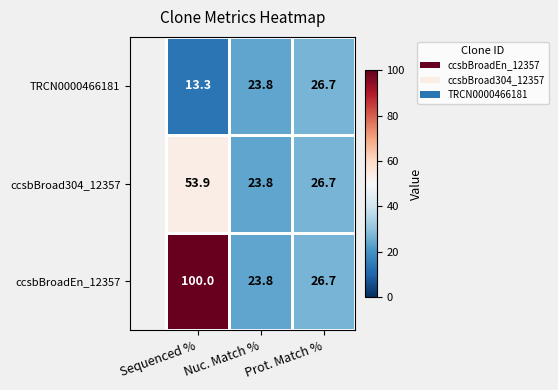

Rank the series at Sequenced % from highest to lowest value.

ccsbBroadEn_12357, ccsbBroad304_12357, TRCN0000466181